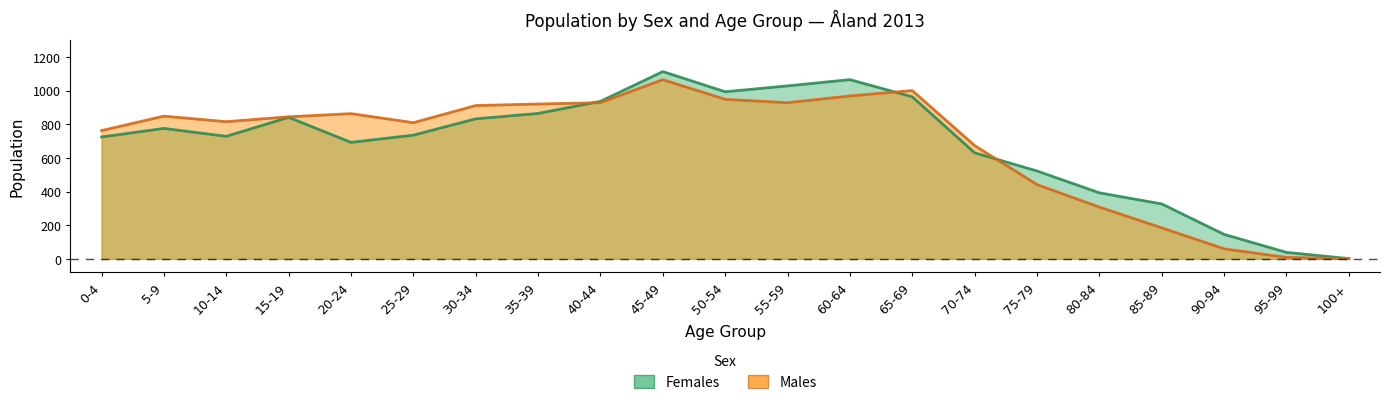

What is the label of the 12th point from the right?

45-49